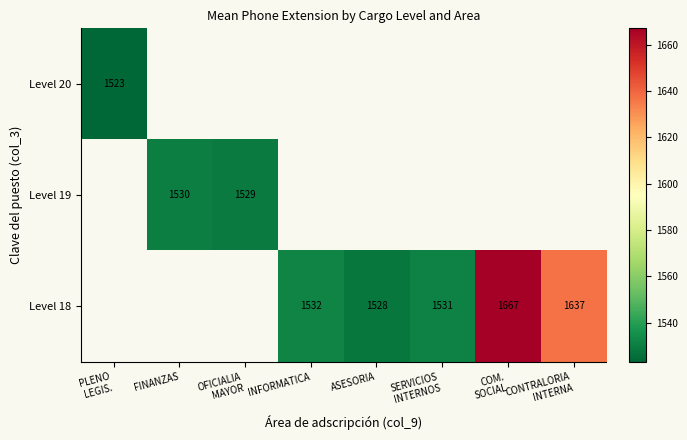

How many positive values does the Level 20 series have?

1